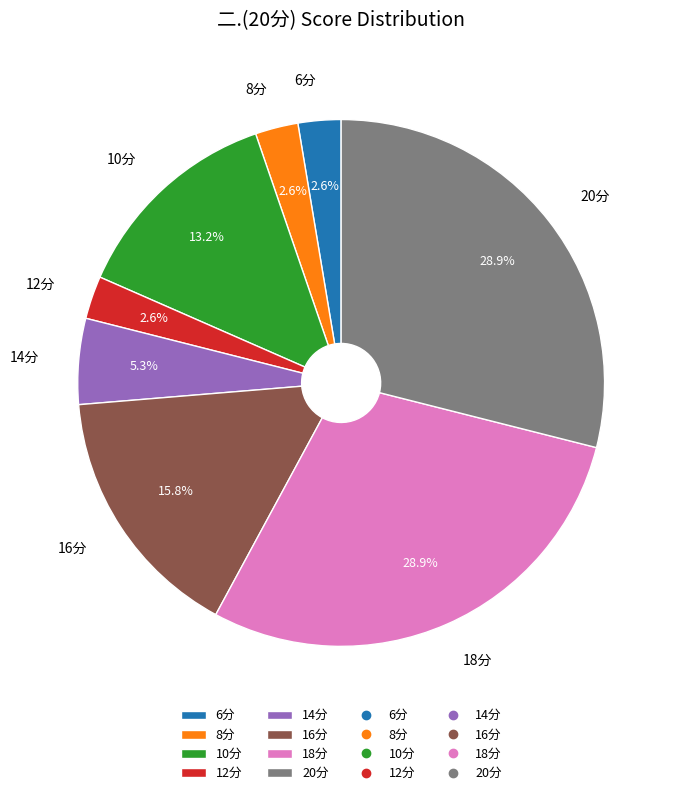

Does 6分 represent more than half of the total?

No